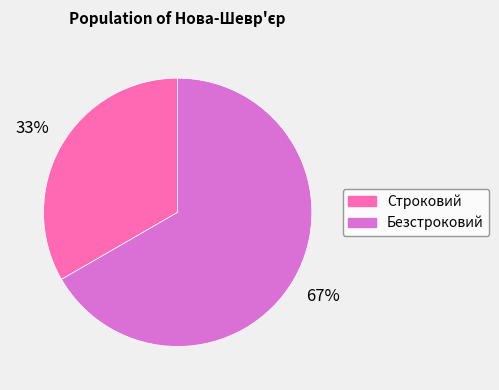

To the nearest percent, what is the average slice percentage?

50%